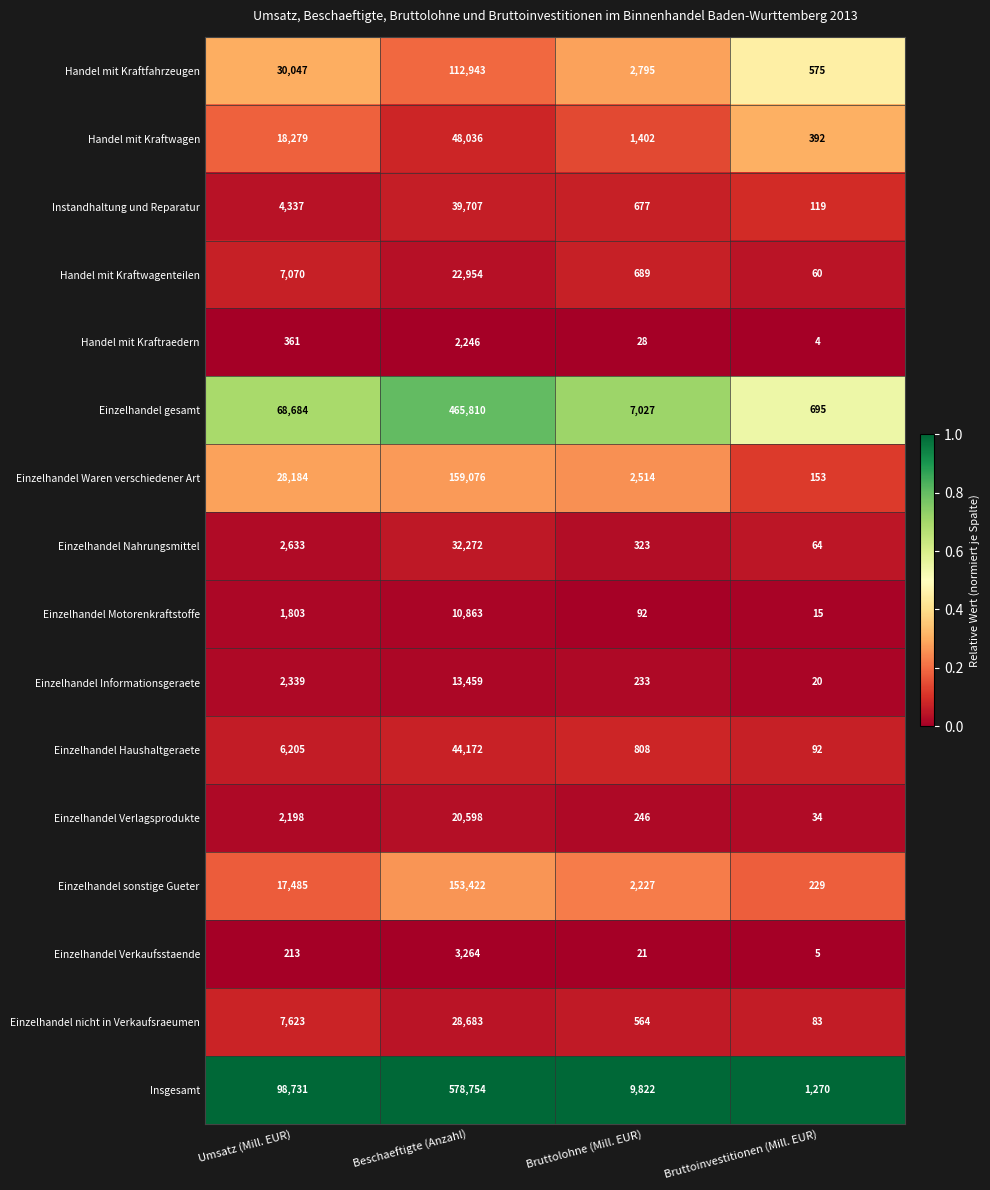

Which series has the largest total across all categories?

Insgesamt